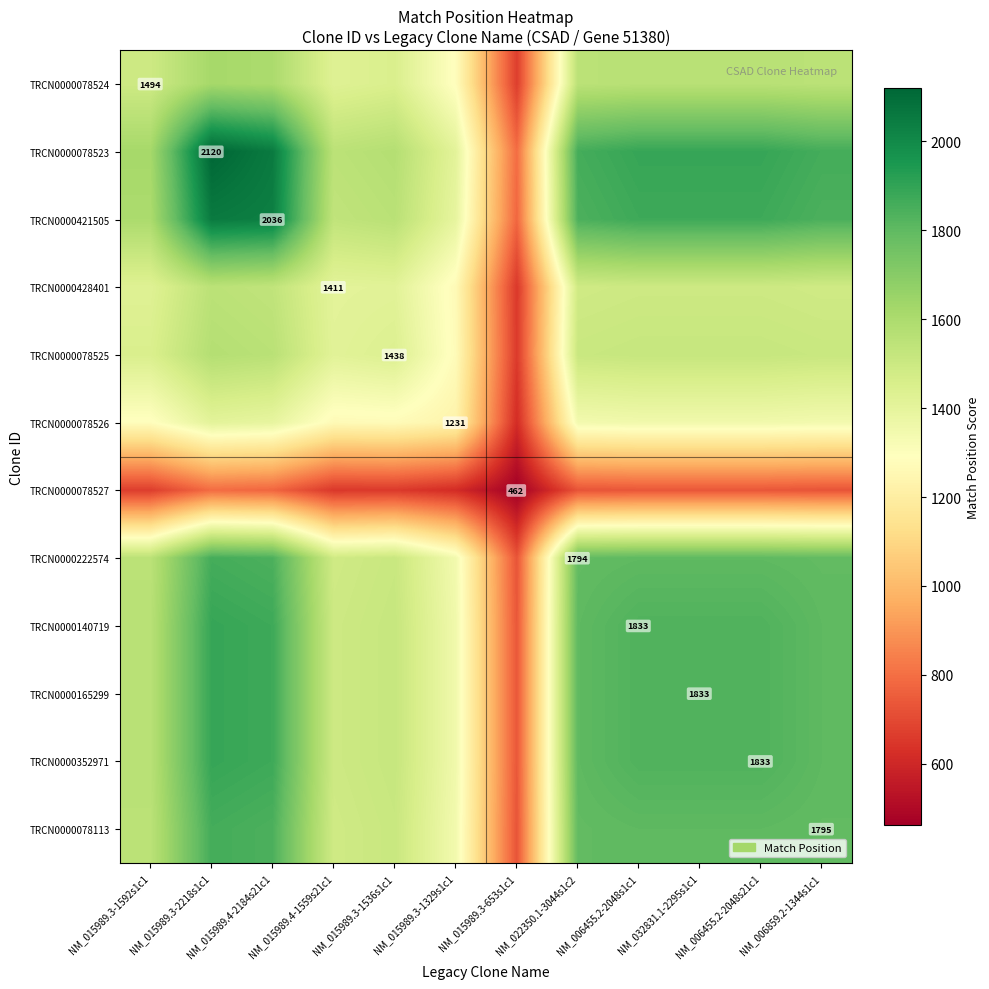

What is the highest value of the TRCN0000078524 series?

1619.2